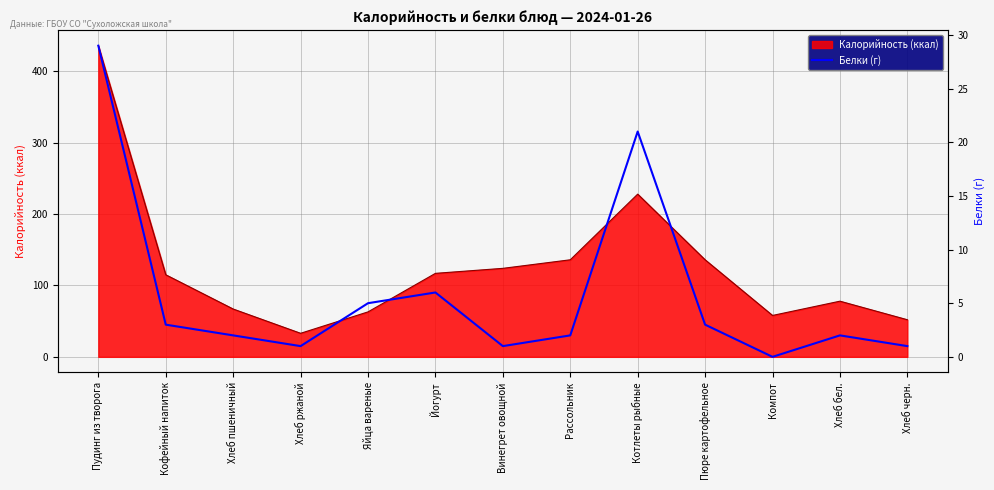

At which label does Калорийность (ккал) reach its peak?

Пудинг из творога